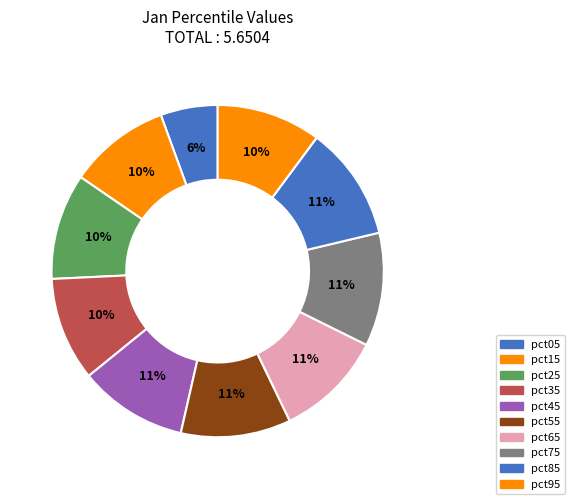

Do pct15 and pct45 together represent more than half of the pie?

No